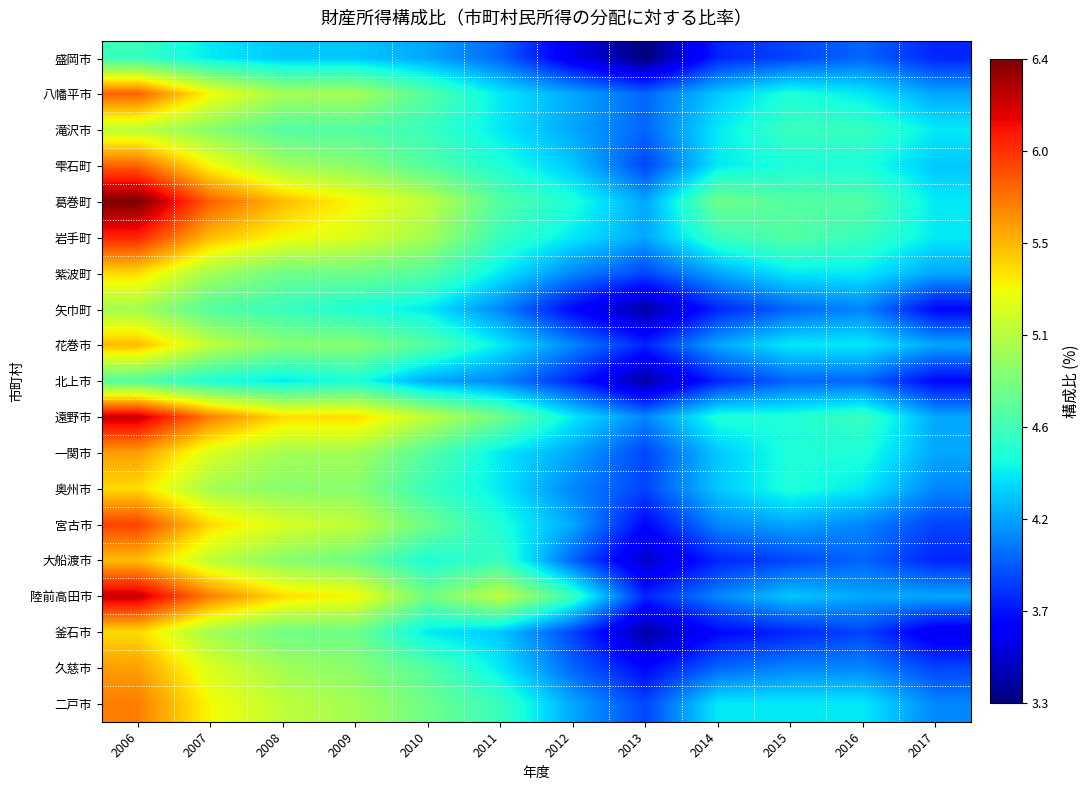

Which series has the largest total across all categories?

葛巻町